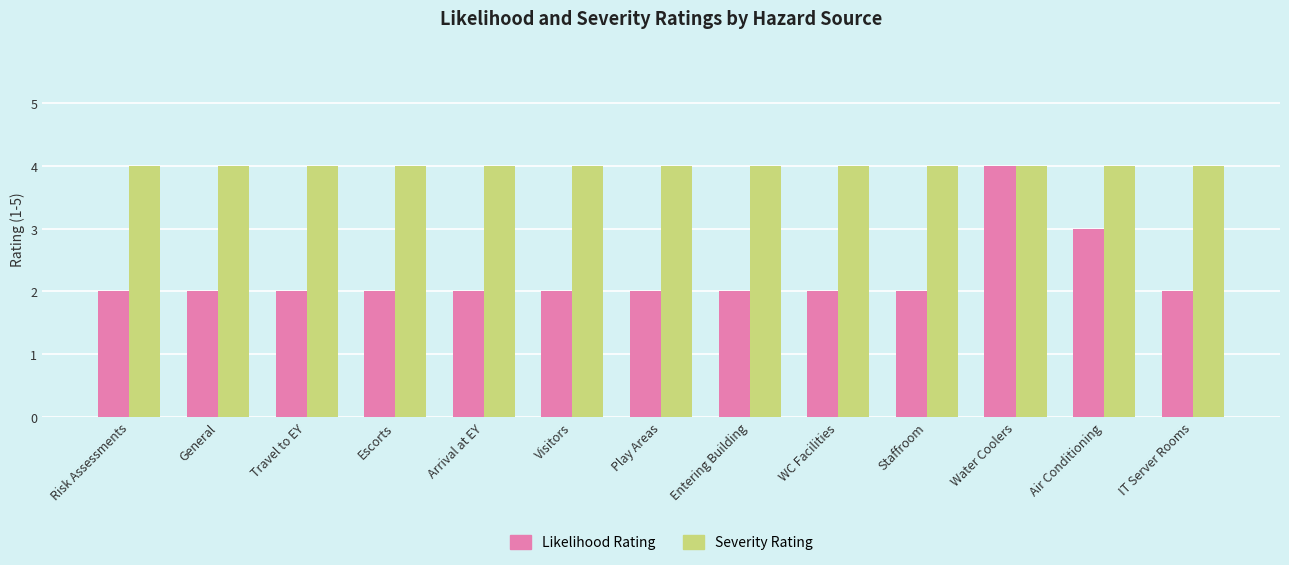

What position from the right is General?

12